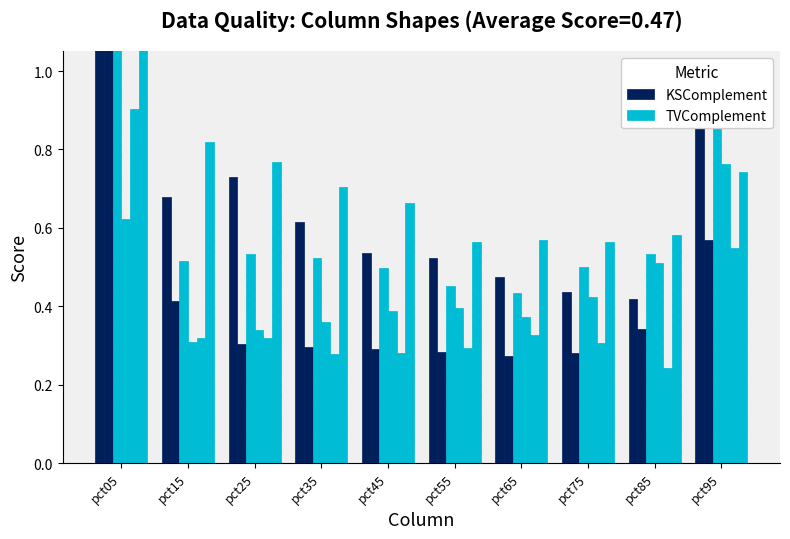

At pct25, list the series in order from largest to smallest.

KSComplement, TVComplement